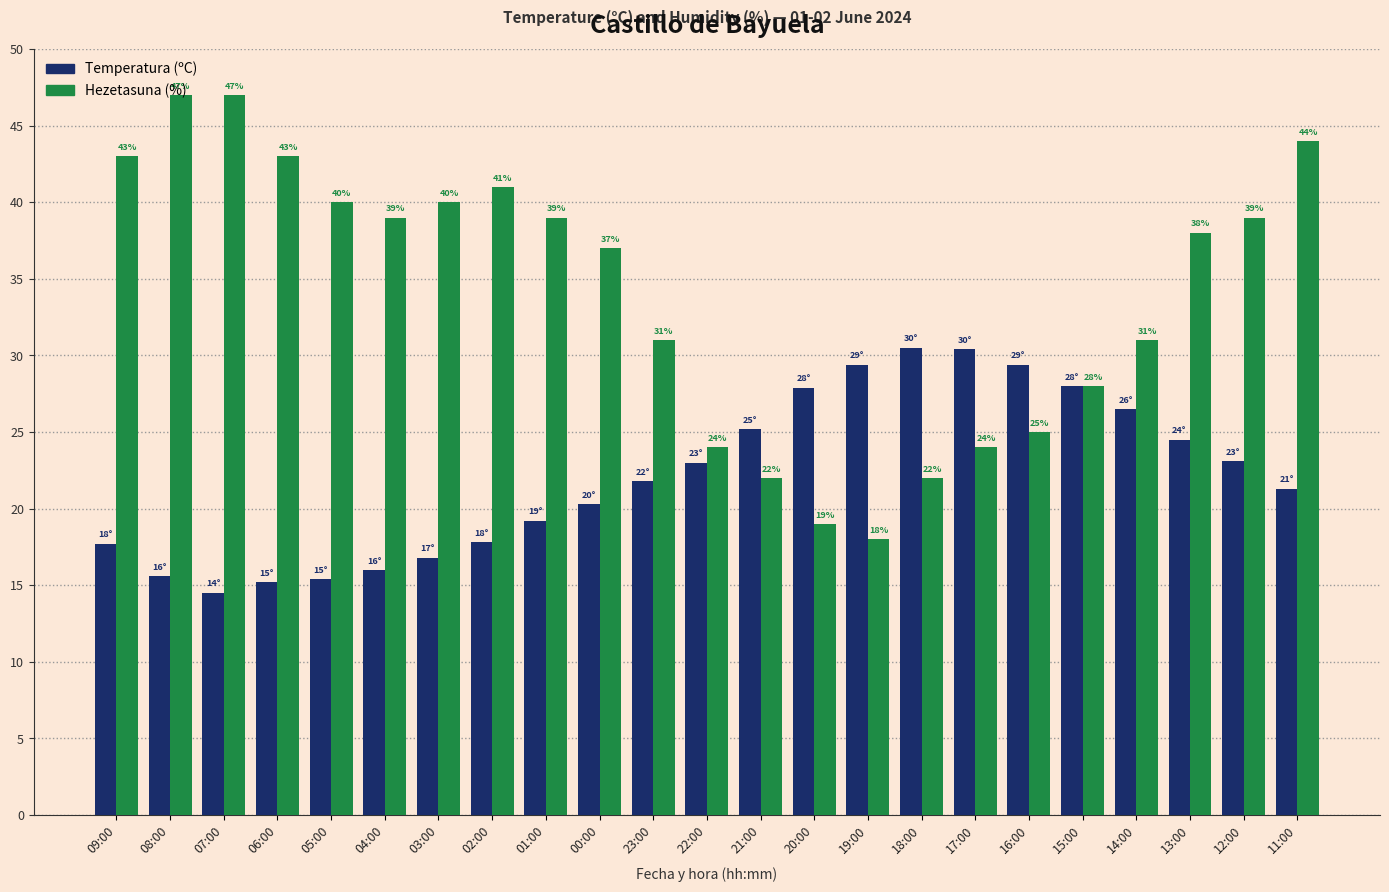

What is the approximate value of Temperatura (ºC) at 22:00?

23.0